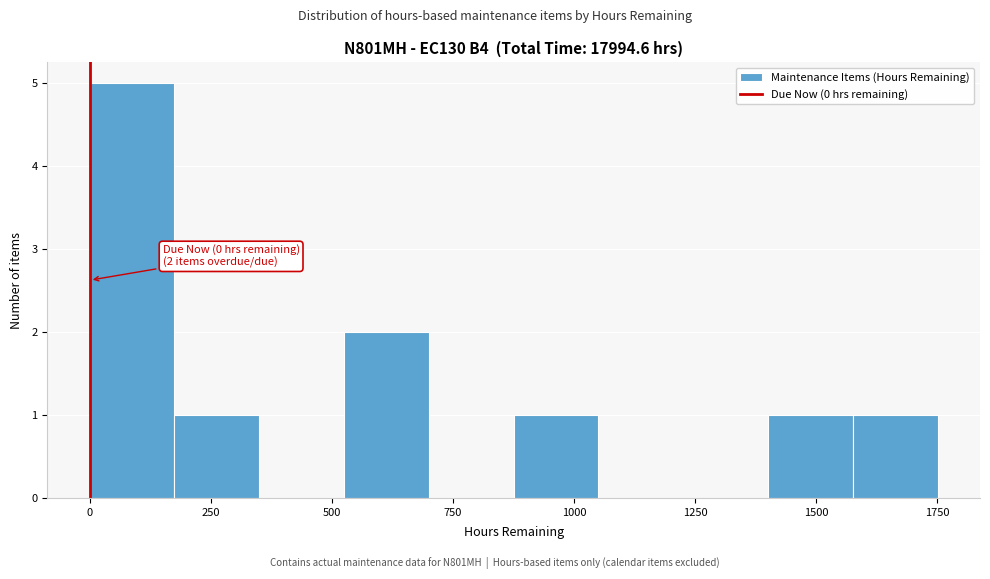

Around what value on the x-axis is the tallest bar? Give the approximate position of its centre, as read against the axis.

100